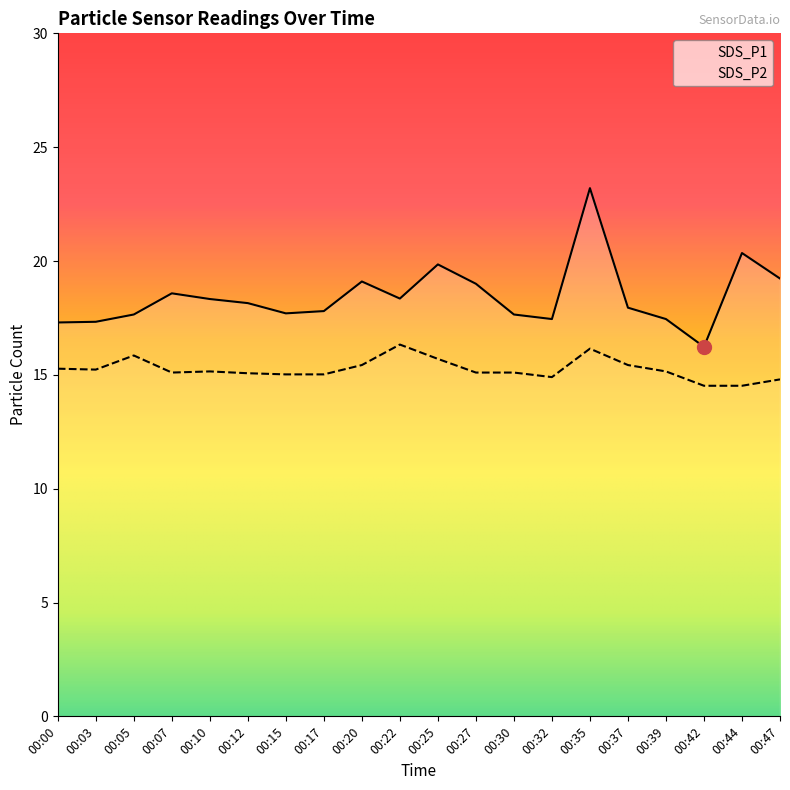

True or false: SDS_P2 and SDS_P1 intersect in this chart.

False